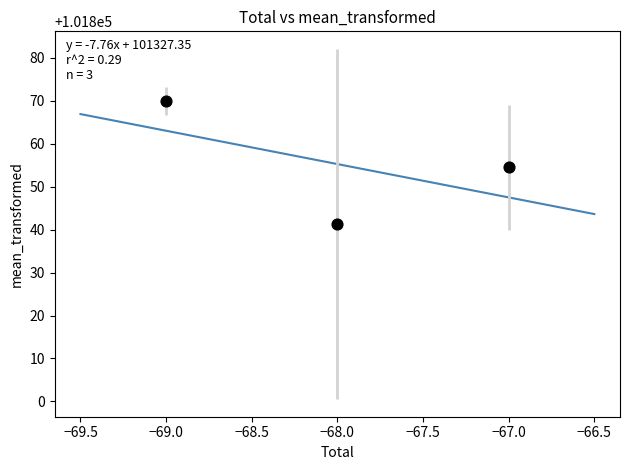

What is the average X value?

-68.0